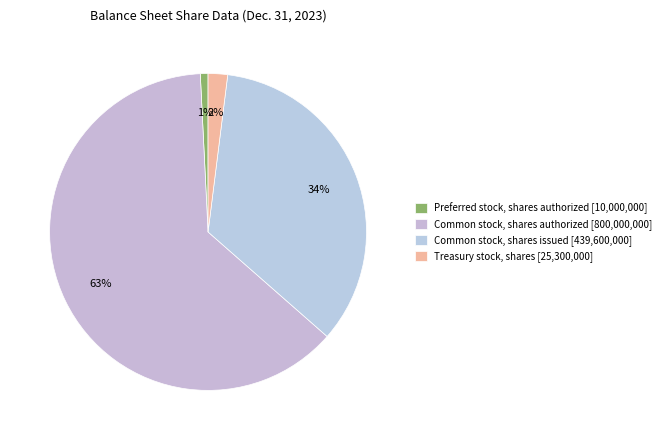

What percentage is NOT represented by Common stock, shares authorized?

37.2%